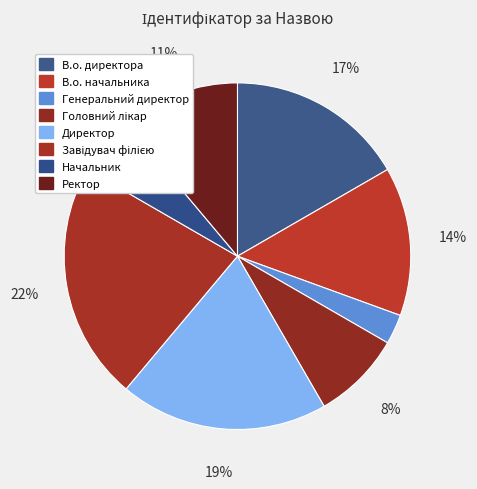

Approximately how many times larger is the value at В.о. начальника compared to Директор?

0.7